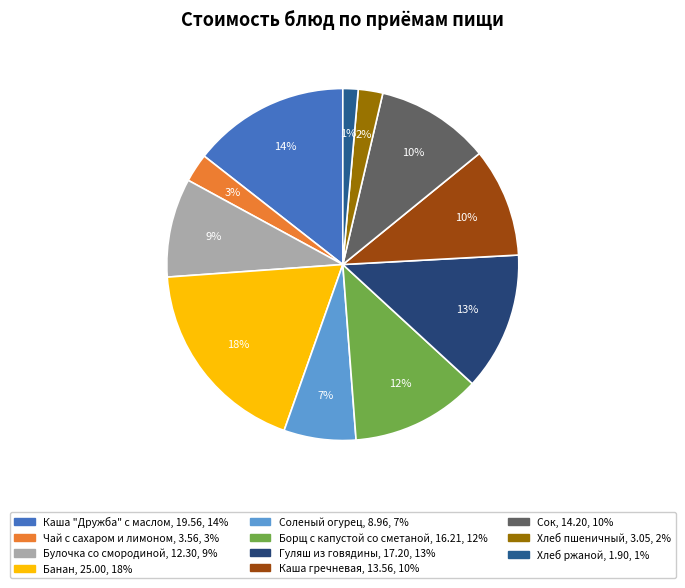

To the nearest percent, what percentage of the pie is Булочка со смородиной?

9%